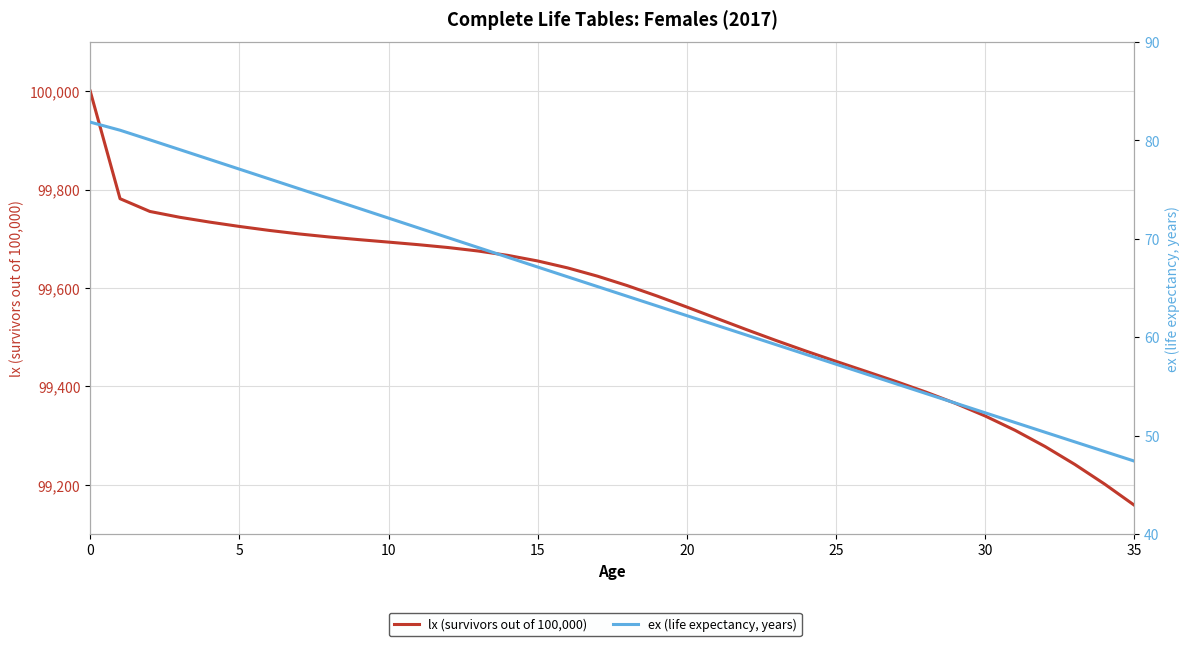

True or false: lx (survivors out of 100,000) and ex (life expectancy, years) cross at least once.

False